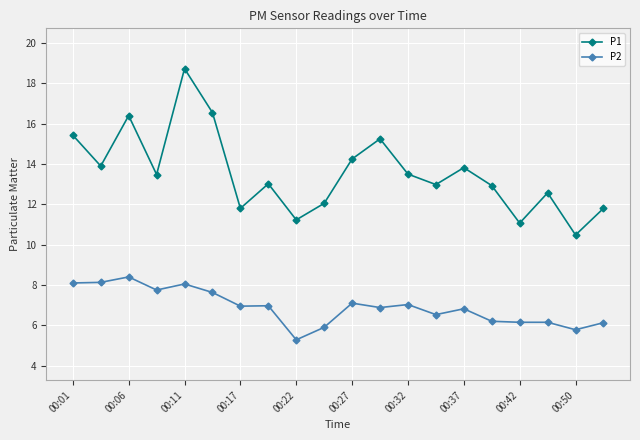

How many lines are shown in the chart?

2